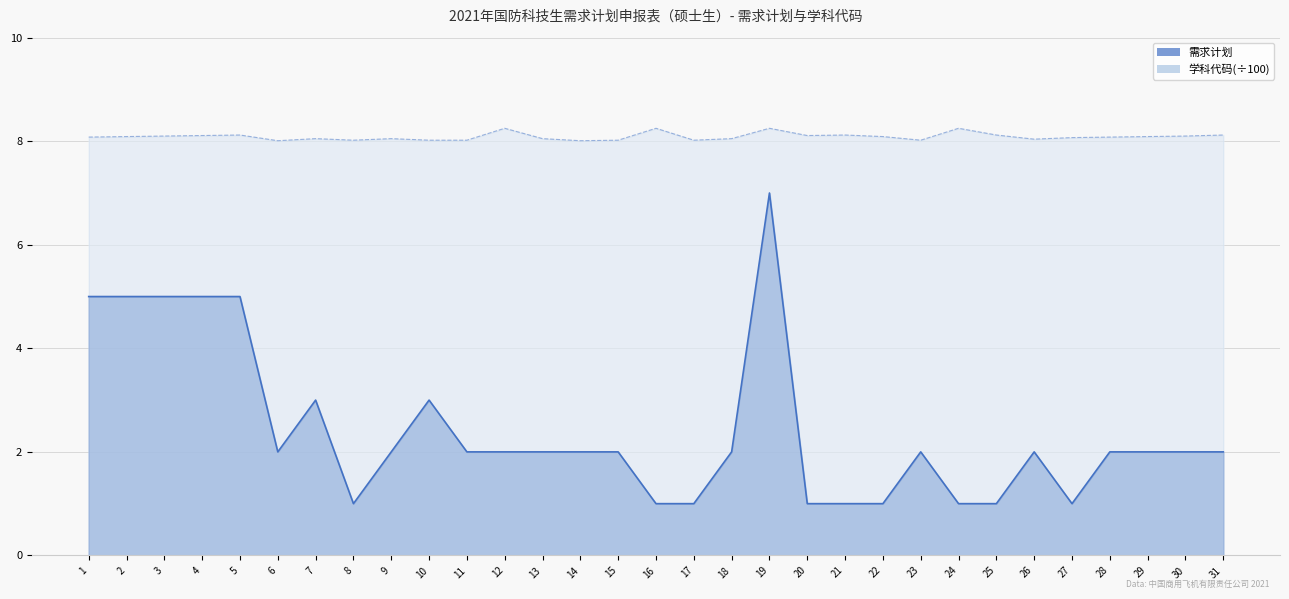

What is the sum of the 需求计划 values at 30 and 6?

4.0